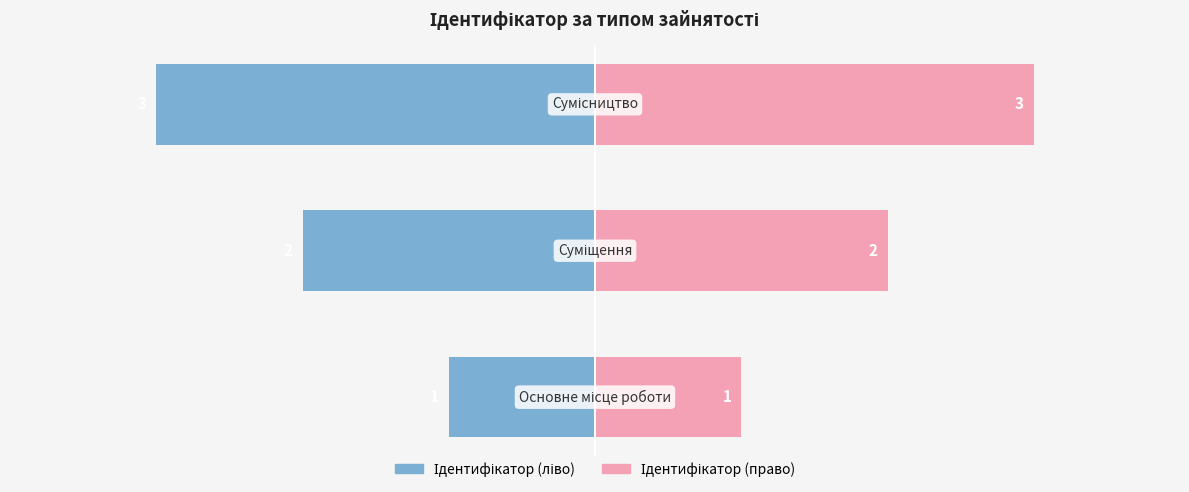

At how many categories does at least one series exceed -88?

3